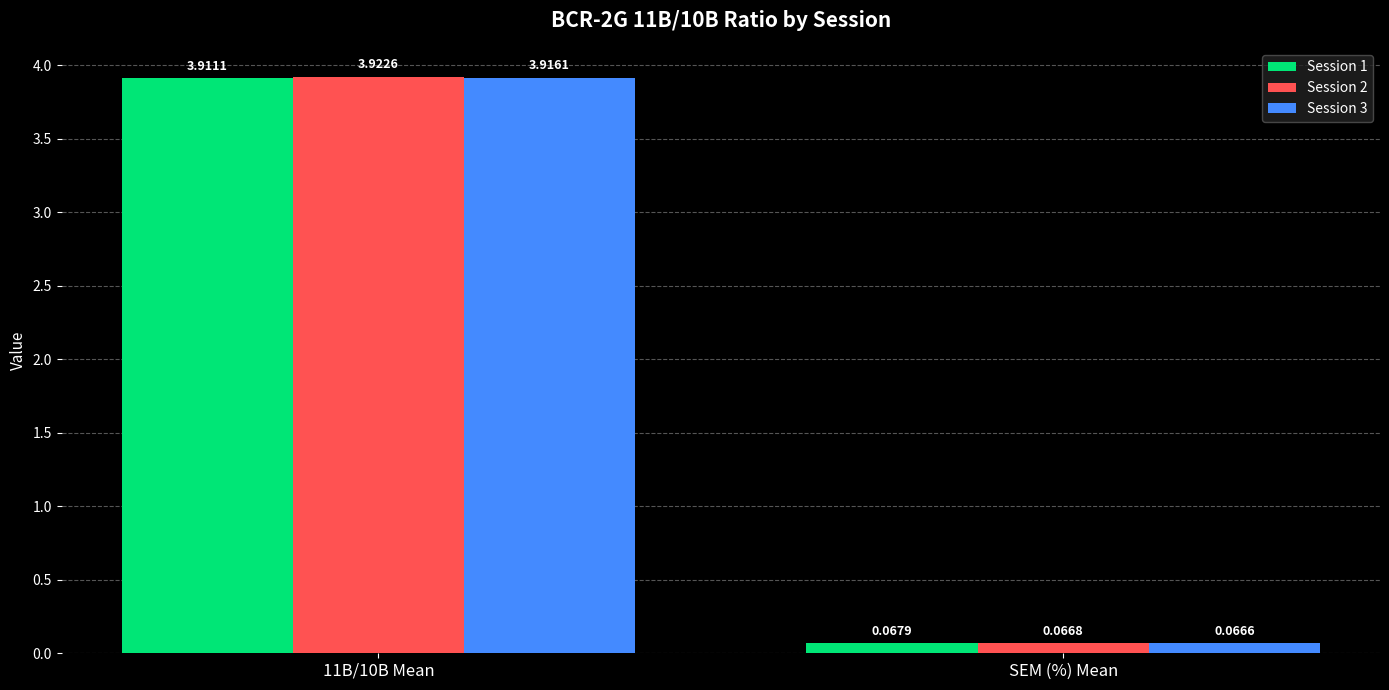

Which series has the largest range (max minus min)?

Session 2